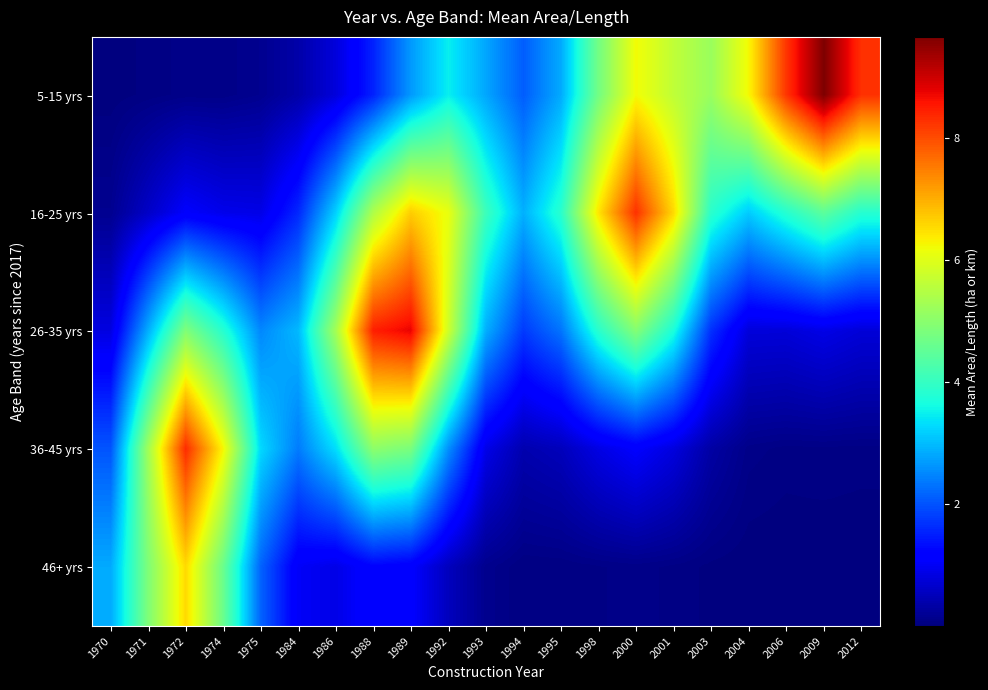

At how many categories does at least one series exceed 7?

7